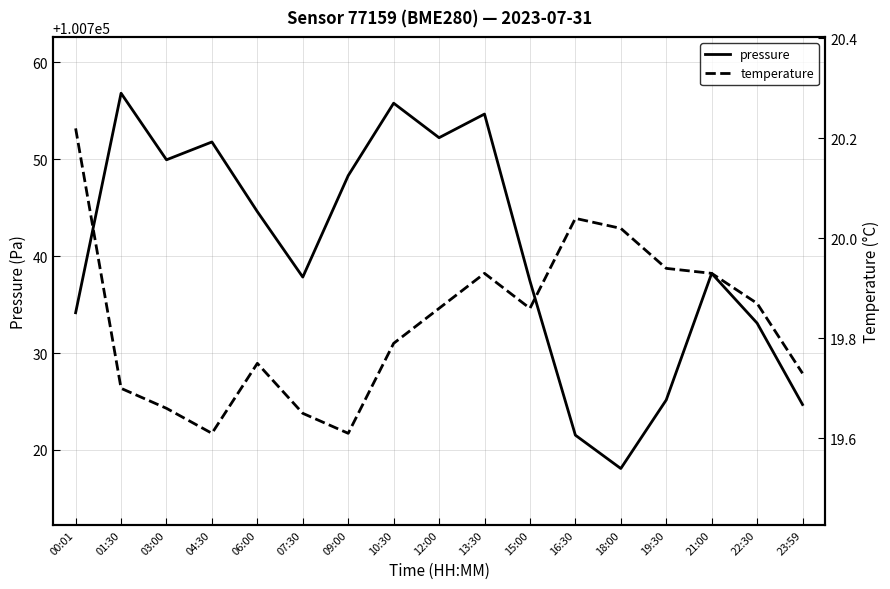

What are all the series names shown in the legend?

pressure, temperature